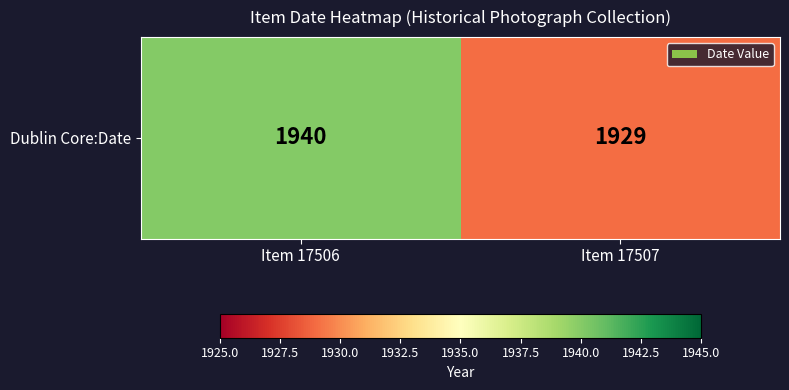

What is the greatest value displayed?

1940